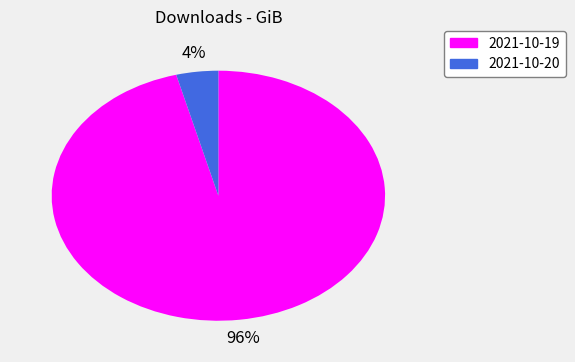

To the nearest percent, what portion does 2021-10-19 represent?

96%